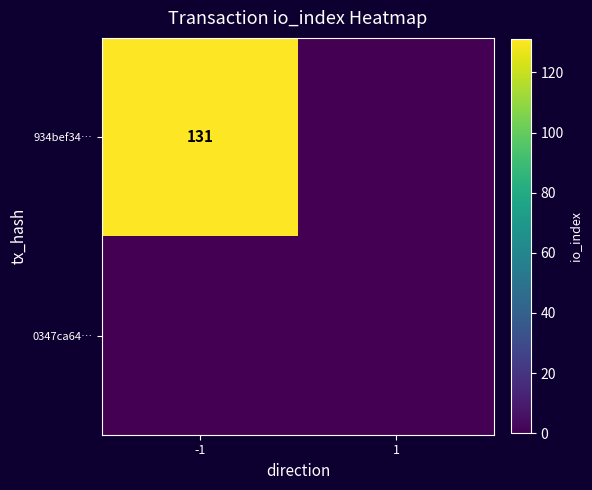

True or false: 934bef34… has a value of 88 at -1.

False